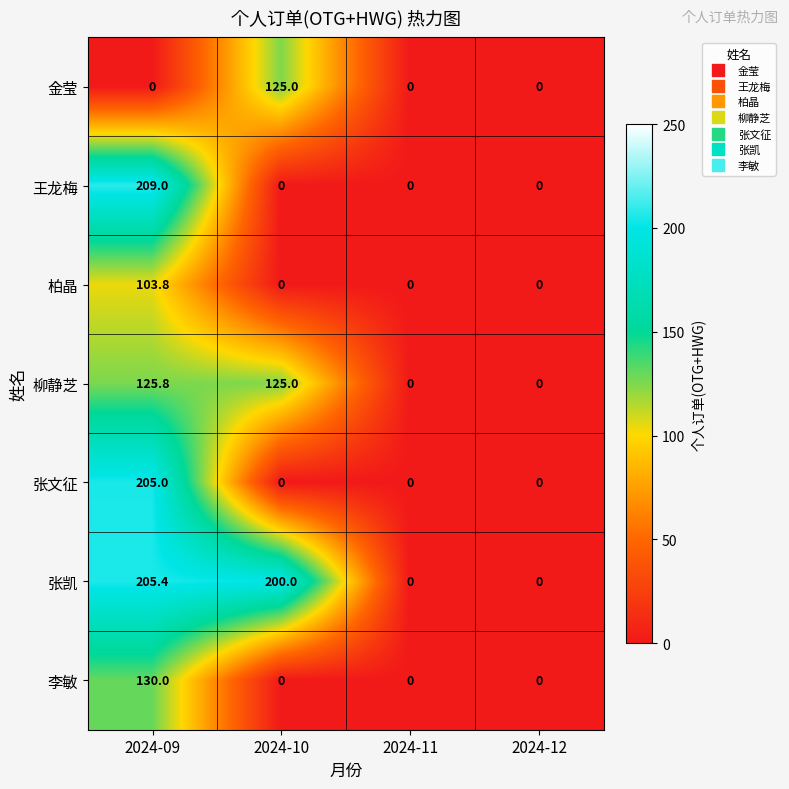

What is the greatest value displayed?

209.0